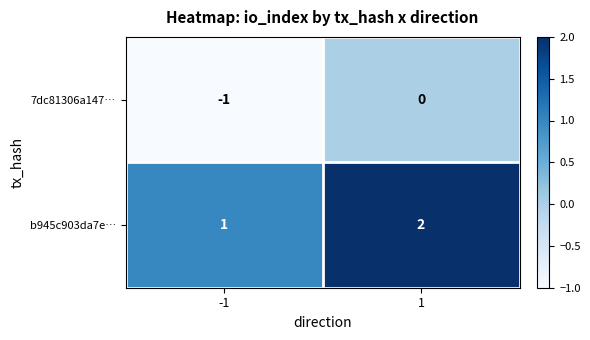

The value of b945c903da7e… at 1 is 2. True or false?

True